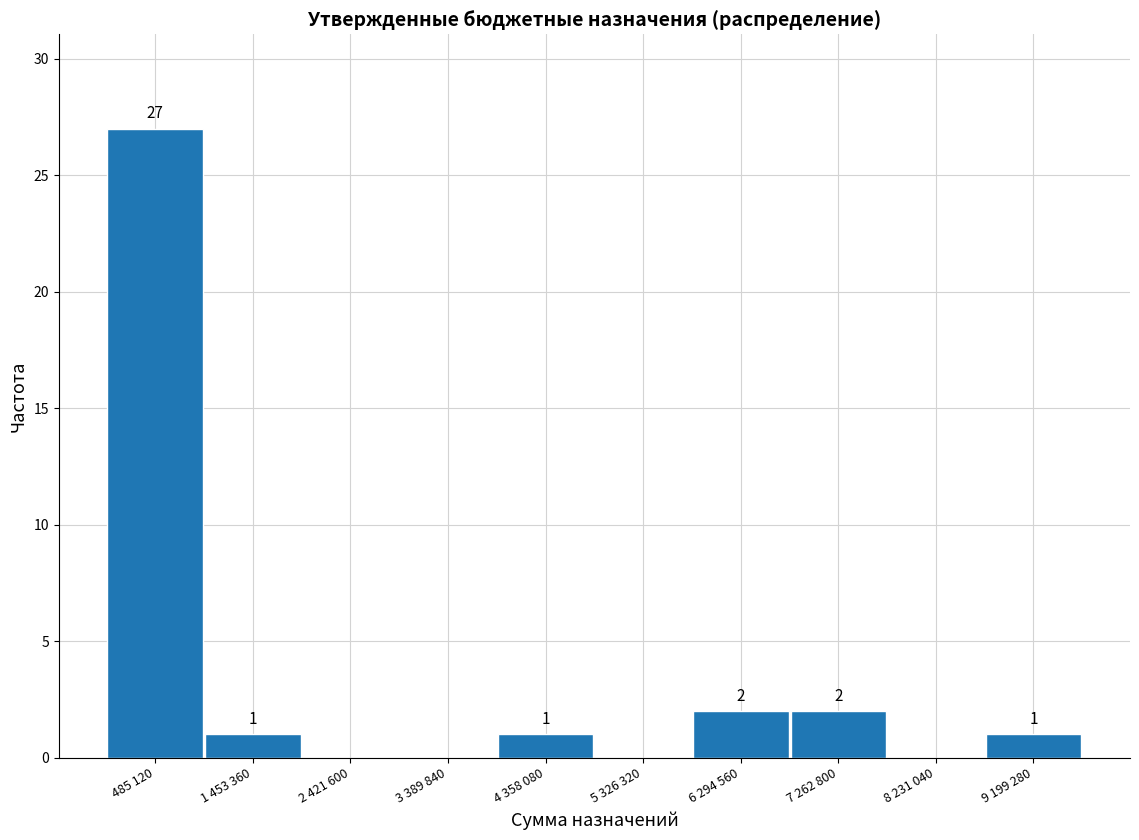

Reading left to right, extract all data points from this chart.

485 120=27	1 453 360=1	2 421 600=0	3 389 840=0	4 358 080=1	5 326 320=0	6 294 560=2	7 262 800=2	8 231 040=0	9 199 280=1